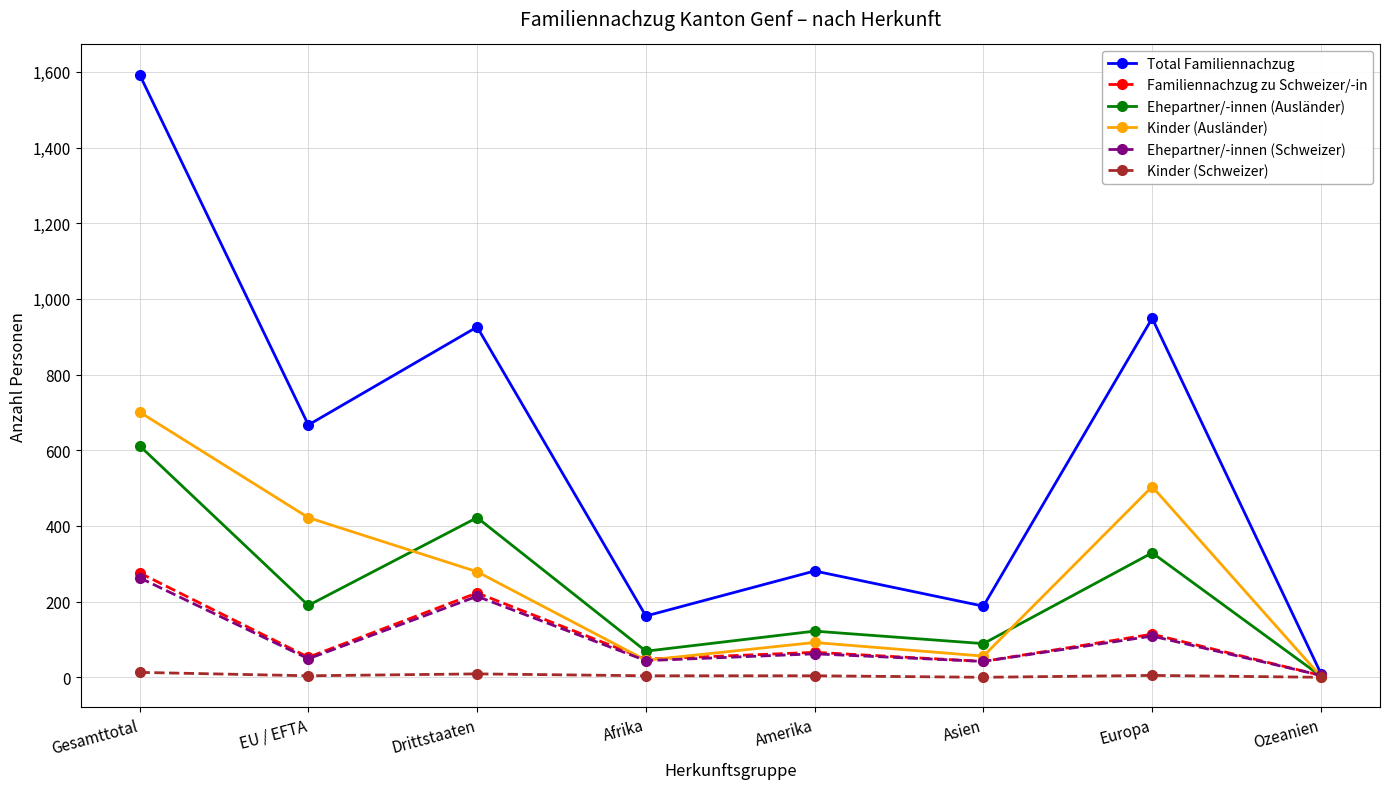

What is the highest value of the Total Familiennachzug series?

1593